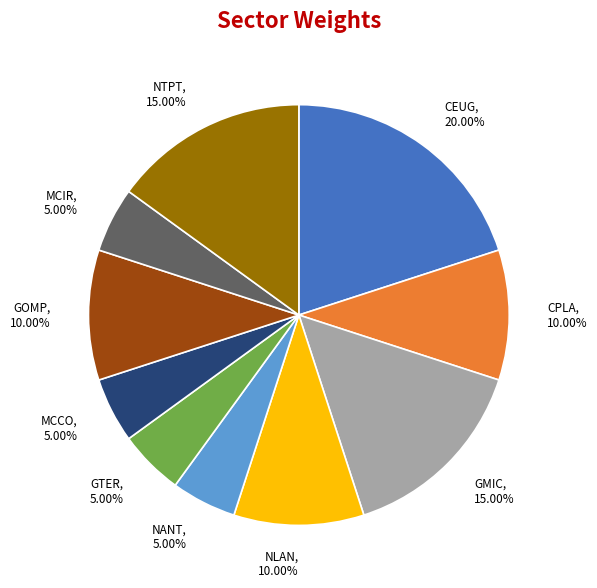

Does CEUG account for over 50% of the chart?

No